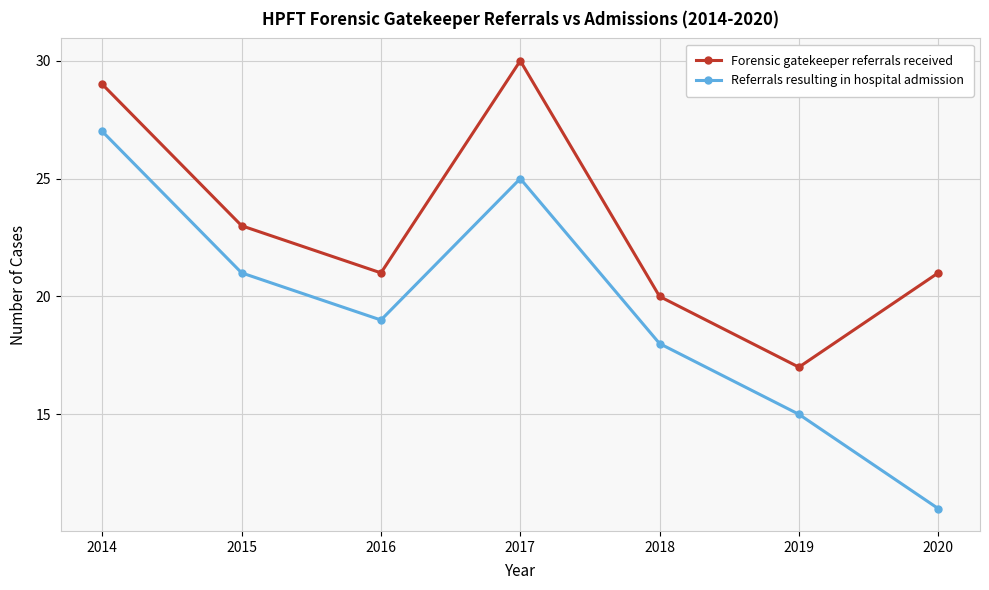

Which category has the highest value in the Forensic gatekeeper referrals received series?

2017